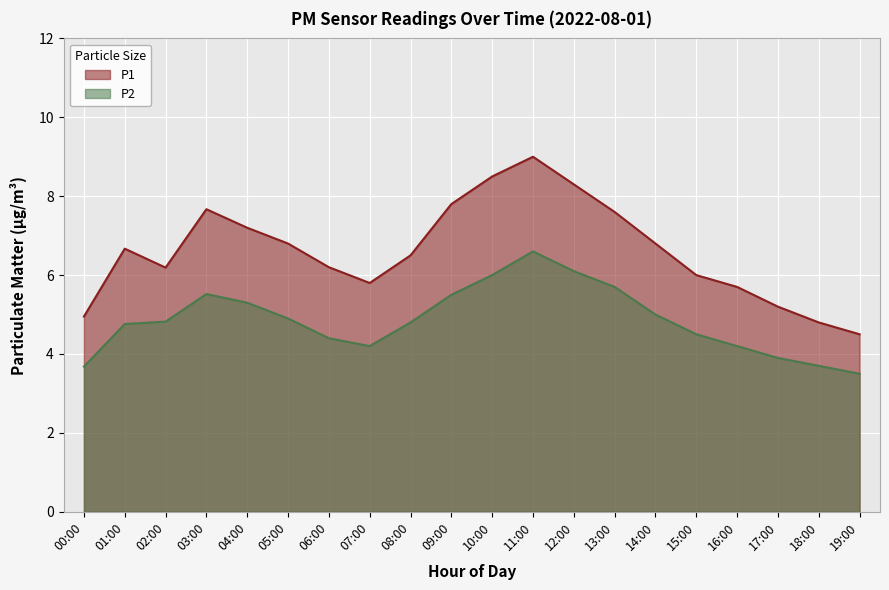

The value of P1 at 19:00 is 6.8. True or false?

False